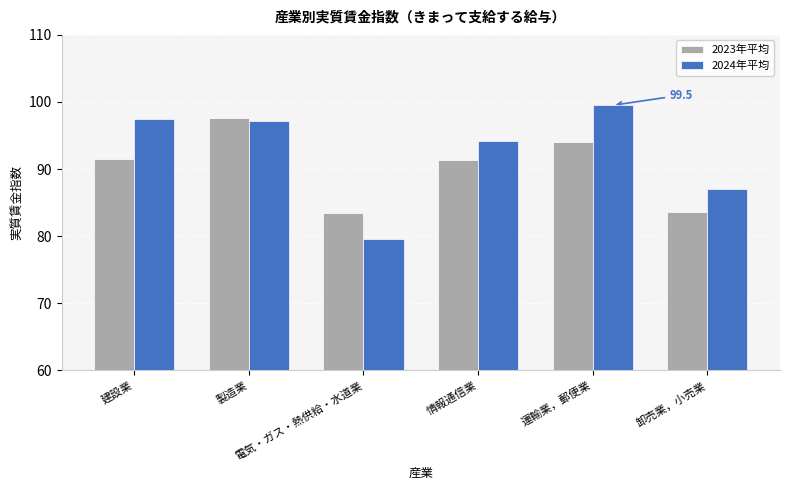

True or false: 2024年平均 has a value of 94.2 at 情報通信業.

True